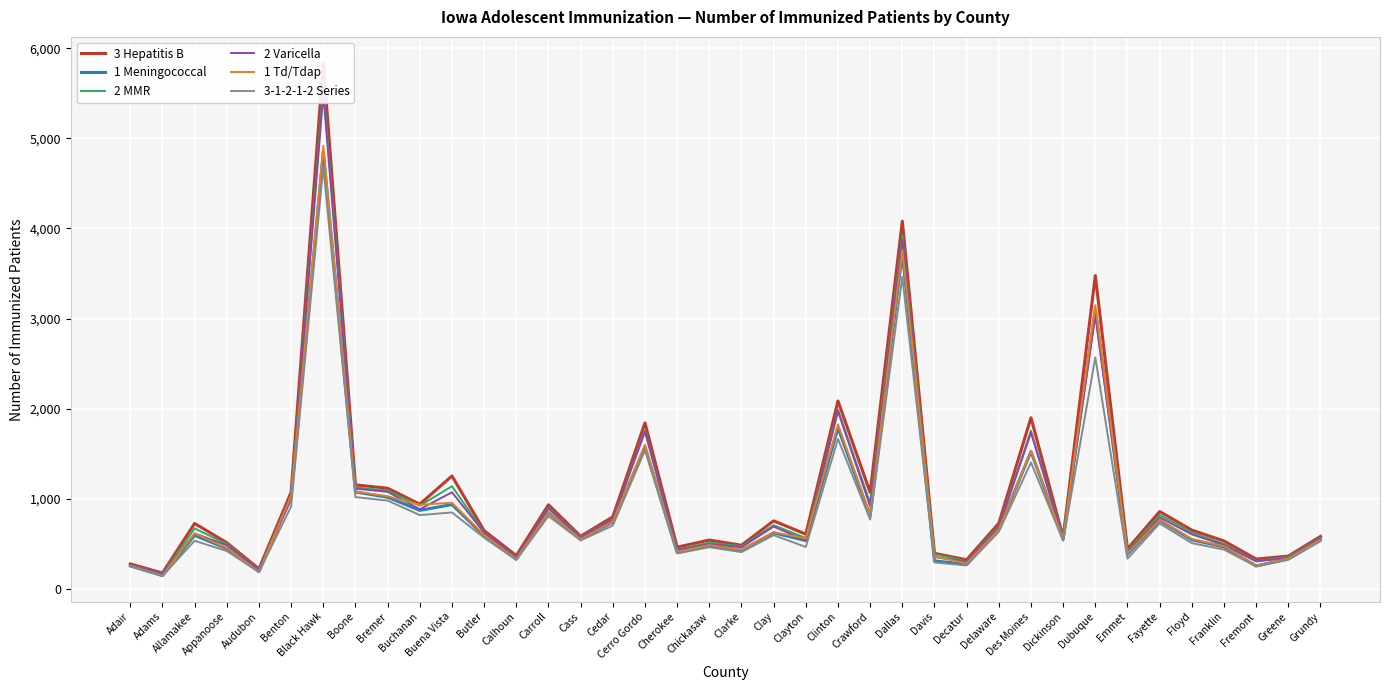

Reading left to right, list all the values displayed in this chart.

3 Hepatitis B: 277	176	726	512	222	1073	5840	1154	1117	940	1253	646	369	933	584	799	1842	463	542	484	755	607	2085	1070	4081	394	323	728	1899	572	3476	443	858	652	532	331	364	582
1 Meningococcal: 255	147	595	447	192	1026	4845	1075	1017	871	936	590	330	848	552	742	1573	405	478	429	622	536	1787	811	3730	310	273	659	1524	548	3103	384	760	545	466	254	333	547
2 MMR: 267	168	671	497	212	1017	5584	1125	1092	923	1139	628	350	902	577	773	1758	437	514	473	707	564	1989	953	3924	385	307	697	1755	566	3072	419	820	625	500	308	354	570
2 Varicella: 265	166	615	484	211	993	5496	1112	1077	884	1072	625	347	893	571	769	1744	432	497	462	691	537	1971	917	3873	354	300	684	1734	553	3037	402	793	605	487	305	343	564
1 Td/Tdap: 257	148	615	454	191	1033	4916	1078	1028	933	956	596	333	851	551	748	1600	410	487	433	629	559	1826	817	3764	358	283	661	1529	553	3148	393	767	553	473	259	337	548
3-1-2-1-2 Series: 251	143	534	420	187	915	4684	1018	980	819	848	568	321	808	538	702	1538	393	462	408	596	465	1664	769	3462	293	260	634	1402	535	2569	335	726	508	436	250	323	529